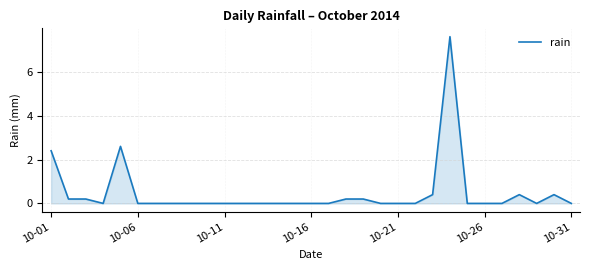

What is the difference between the maximum and minimum values?

7.6